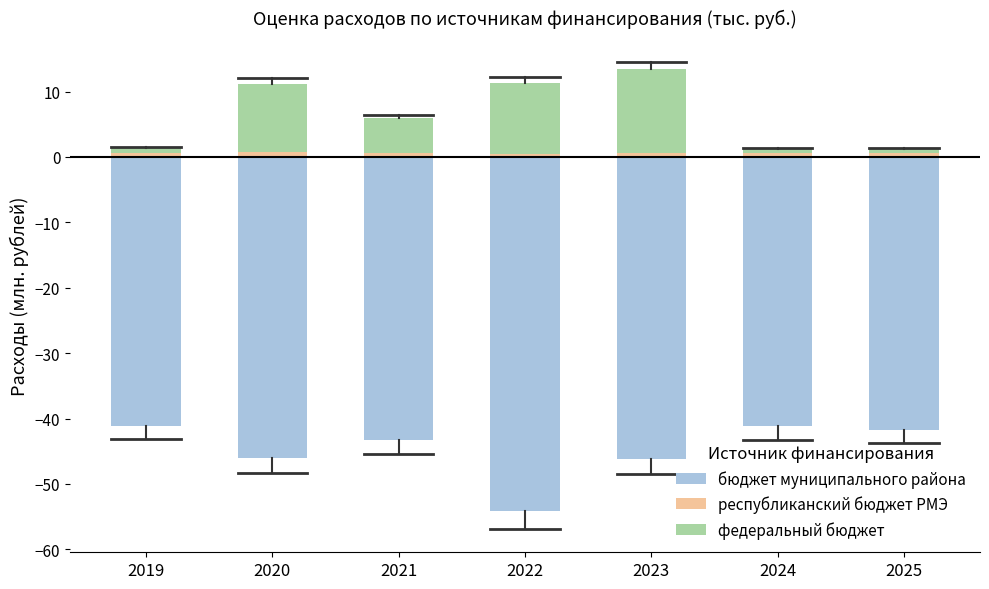

The value of федеральный бюджет at 2022 is 10.8. True or false?

True